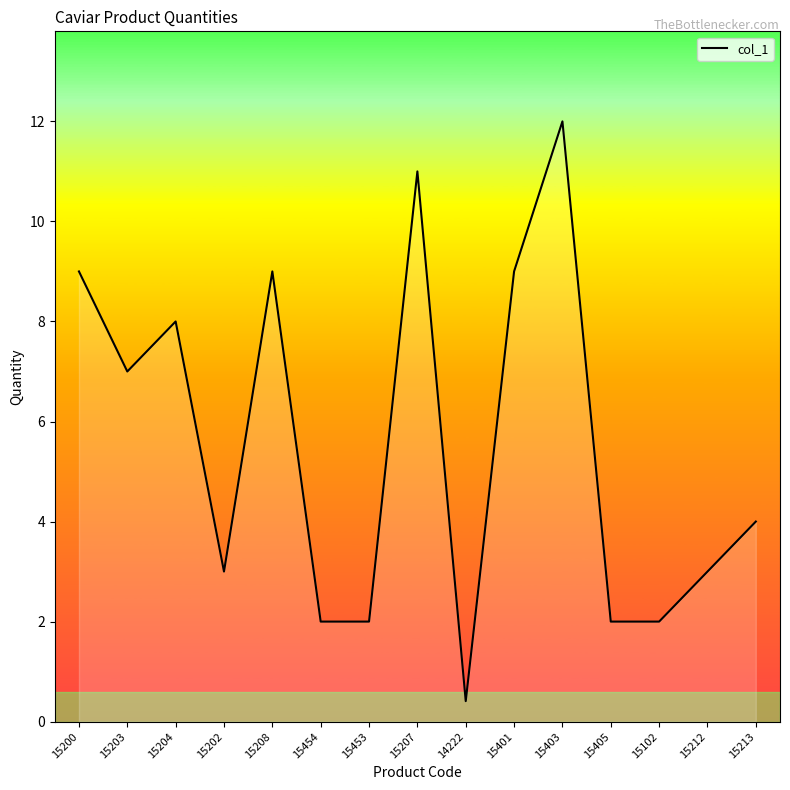

What is the change in value from 15454 to 14222?

-1.6